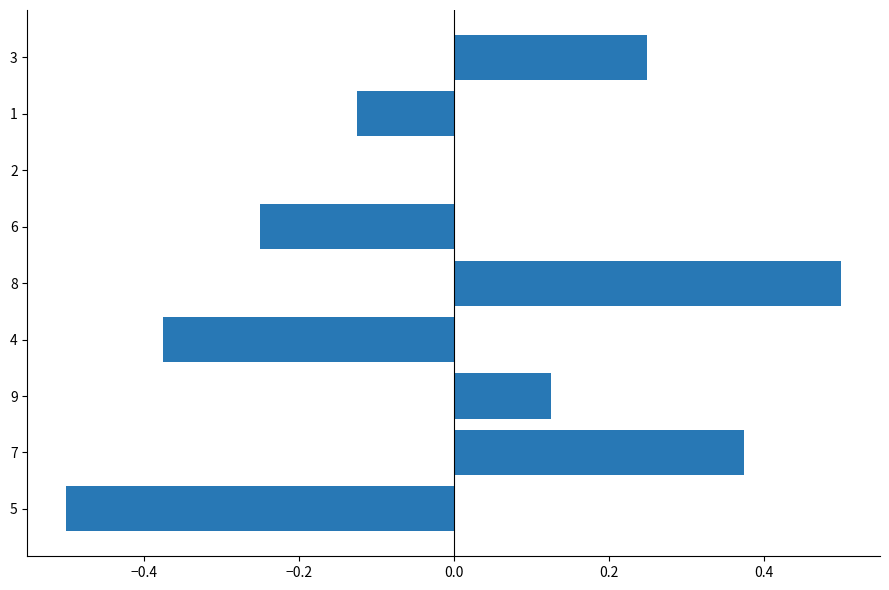

Does the chart contain stacked bars?

No